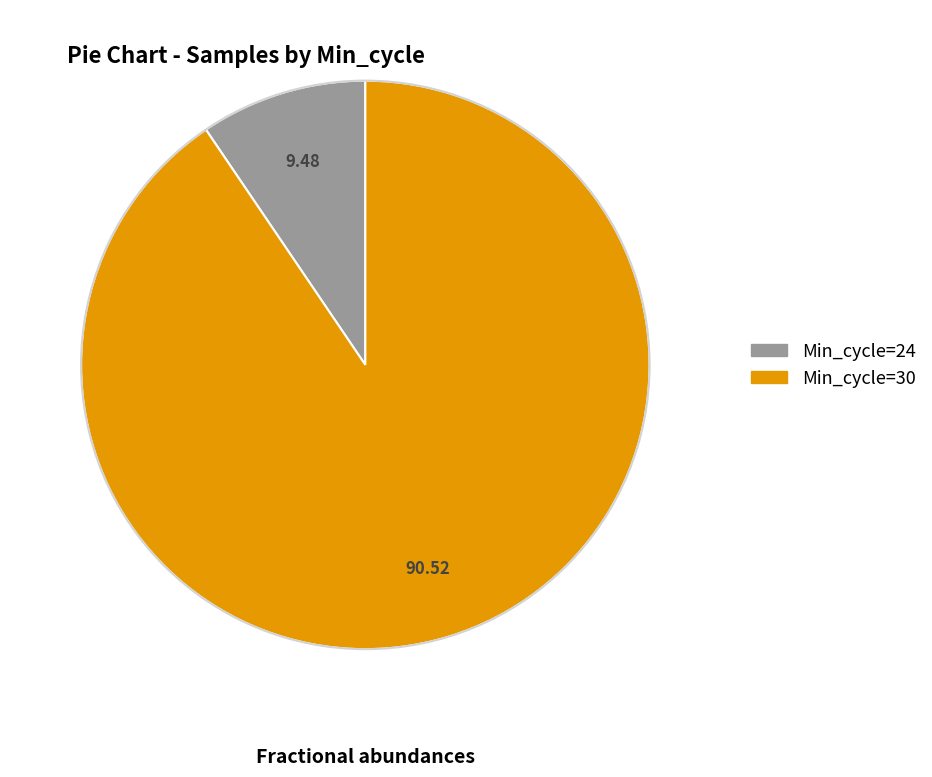

Is there a majority slice in this chart?

Yes